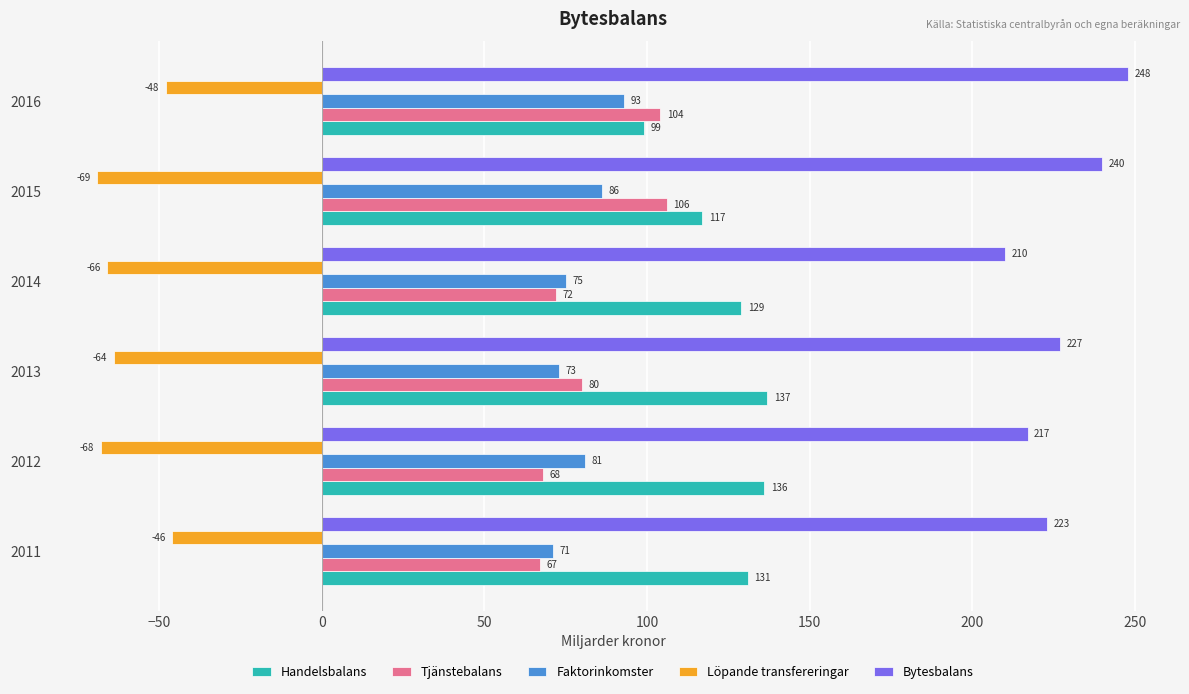

Count the number of data series in this chart.

5